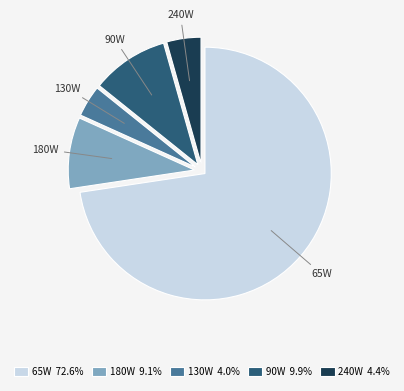

Which has a higher value, 90W or 180W?

90W